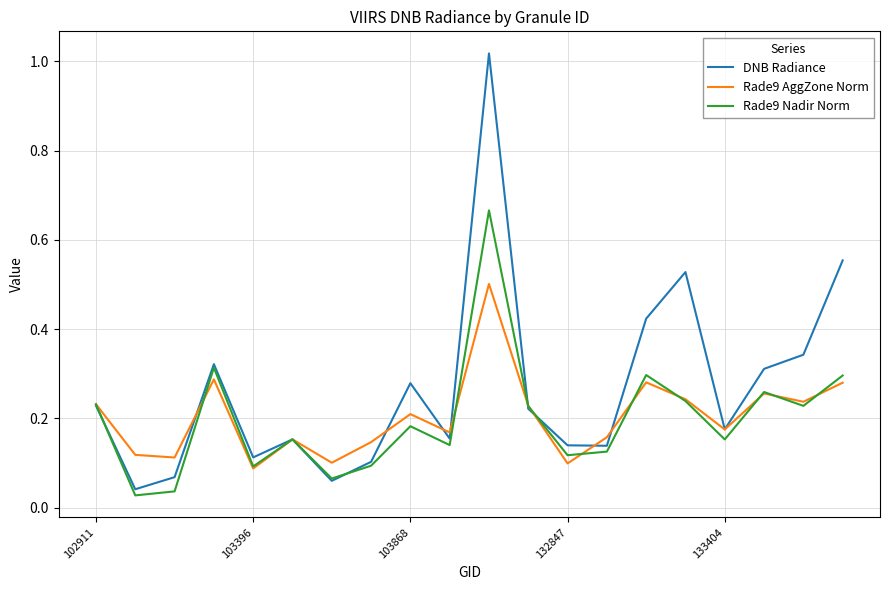

Is this an area chart (filled region under the line)?

No